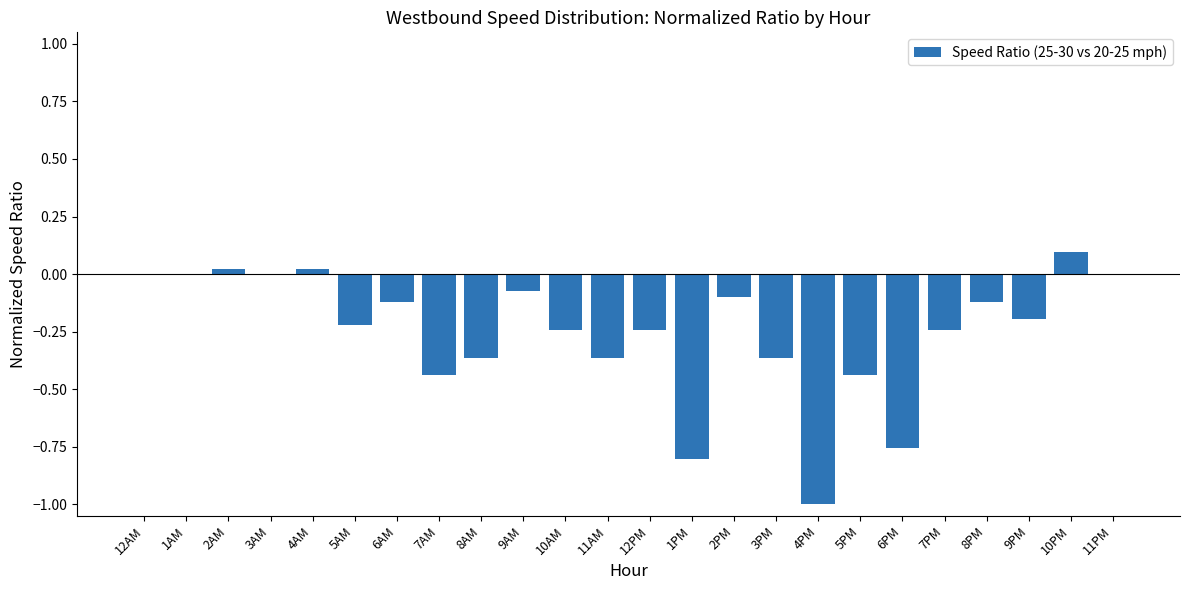

The chart shows a value of -0.2 at 11AM. True or false?

False